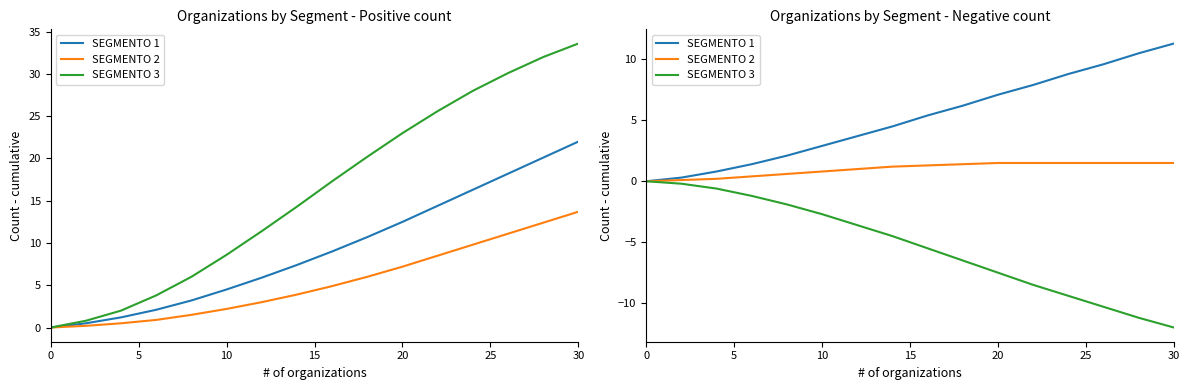

True or false: SEGMENTO 3 has more than 1 points higher than both neighbors.

False